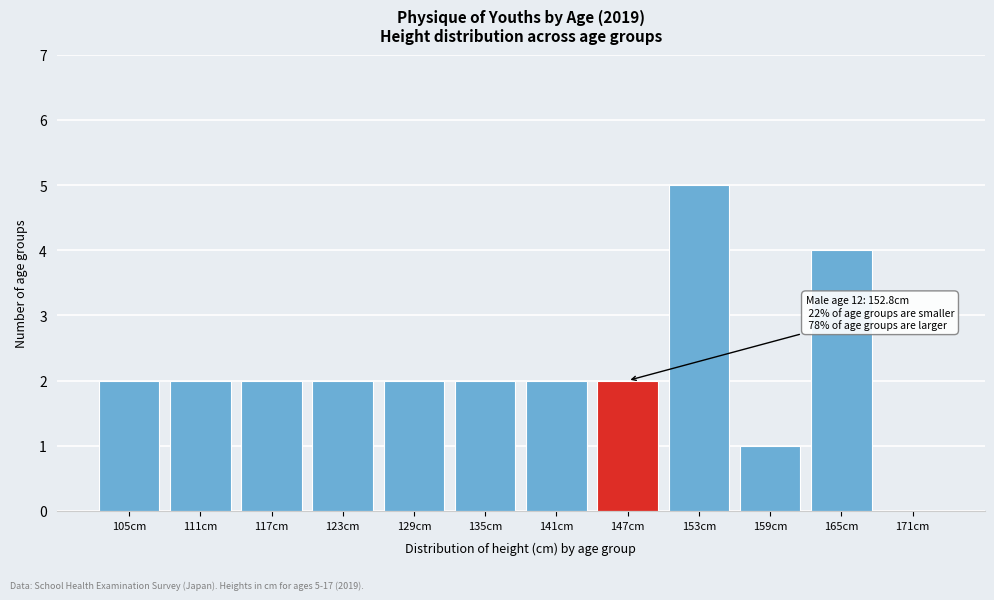

Reading left to right, what are all the values shown in this chart?

105cm=2	111cm=2	117cm=2	123cm=2	129cm=2	135cm=2	141cm=2	147cm=2	153cm=5	159cm=1	165cm=4	171cm=0